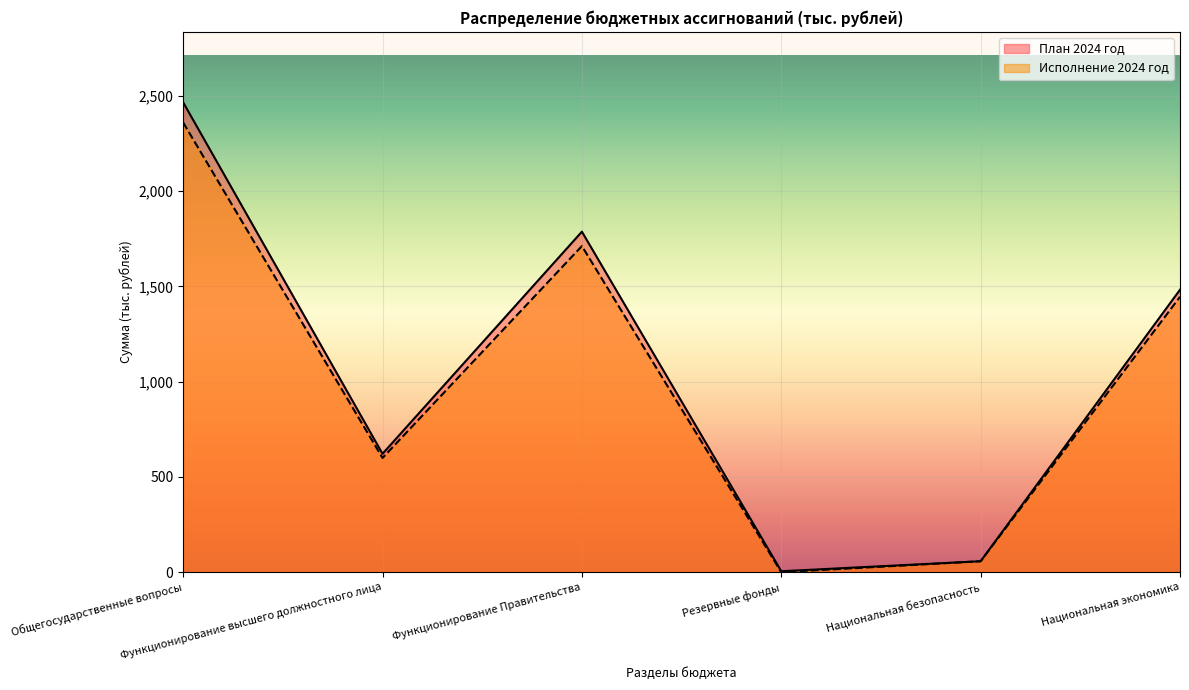

True or false: Исполнение 2024 год and План 2024 год intersect in this chart.

False